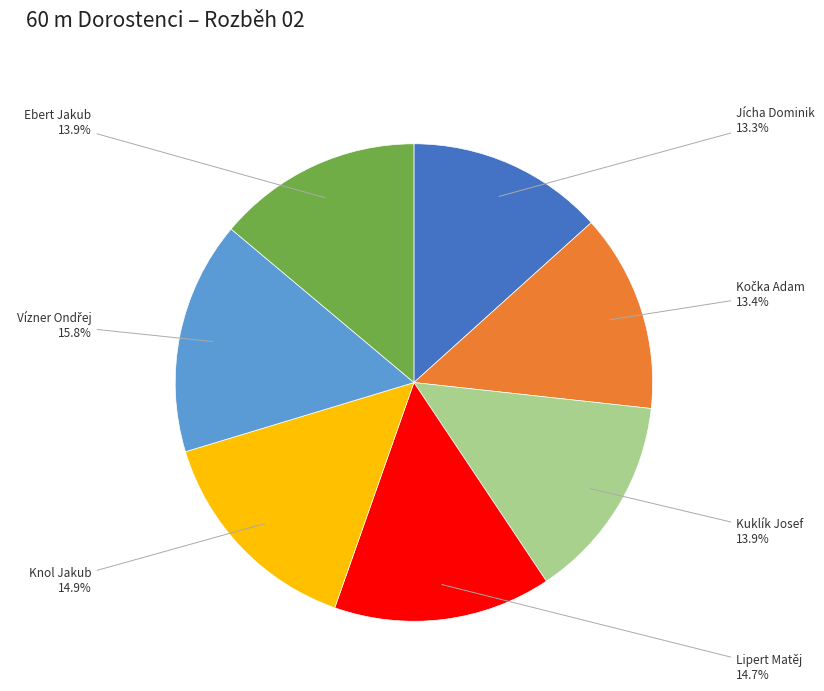

Between Kuklík Josef and Knol Jakub, which is larger?

Knol Jakub